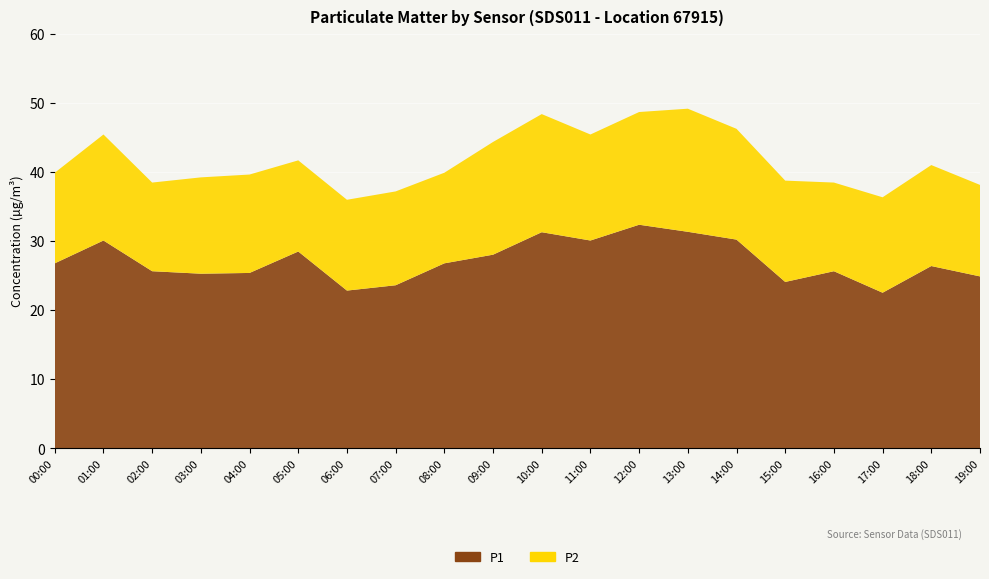

Reading right to left, what are all the values shown in this chart?

P1: 19:00=24.9	18:00=26.4	17:00=22.5	16:00=25.6	15:00=24.1	14:00=30.2	13:00=31.3	12:00=32.4	11:00=30.1	10:00=31.3	09:00=28.0	08:00=26.8	07:00=23.6	06:00=22.8	05:00=28.5	04:00=25.4	03:00=25.3	02:00=25.6	01:00=30.1	00:00=26.8
P2: 19:00=13.2	18:00=14.6	17:00=13.8	16:00=12.8	15:00=14.7	14:00=16.0	13:00=17.8	12:00=16.3	11:00=15.3	10:00=17.1	09:00=16.3	08:00=13.1	07:00=13.6	06:00=13.1	05:00=13.2	04:00=14.2	03:00=13.9	02:00=12.8	01:00=15.3	00:00=13.1